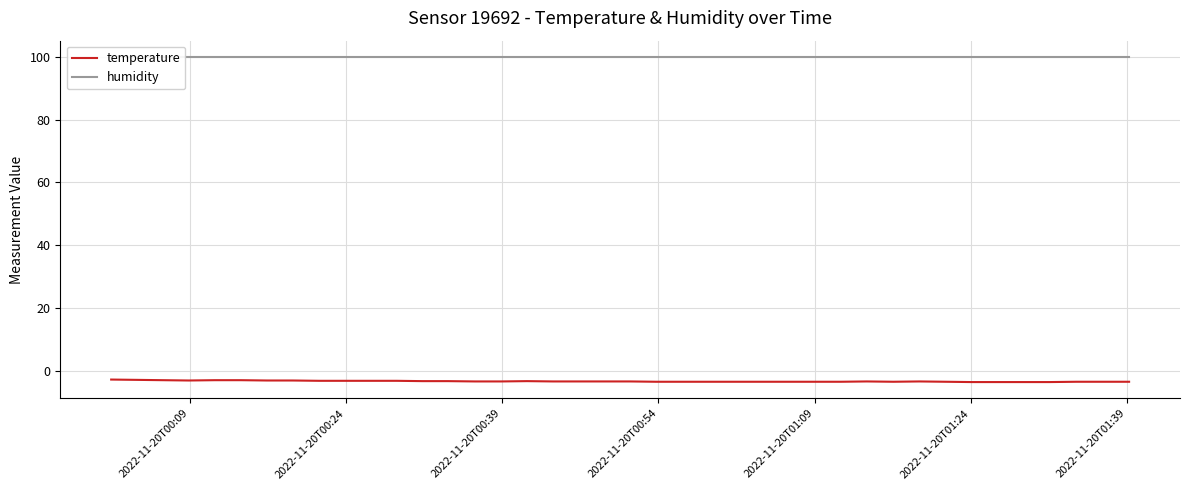

What is the highest value of the temperature series?

-2.7